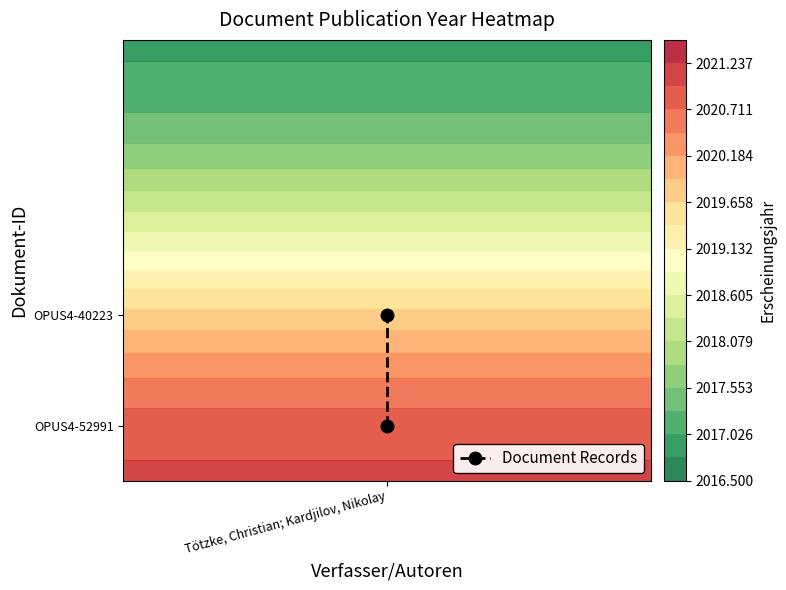

Rank the categories by value from highest to lowest.

Tötzke, Christian; Kardjilov, Nikolay, Tötzke, Christian; Kardjilov, Nikolay